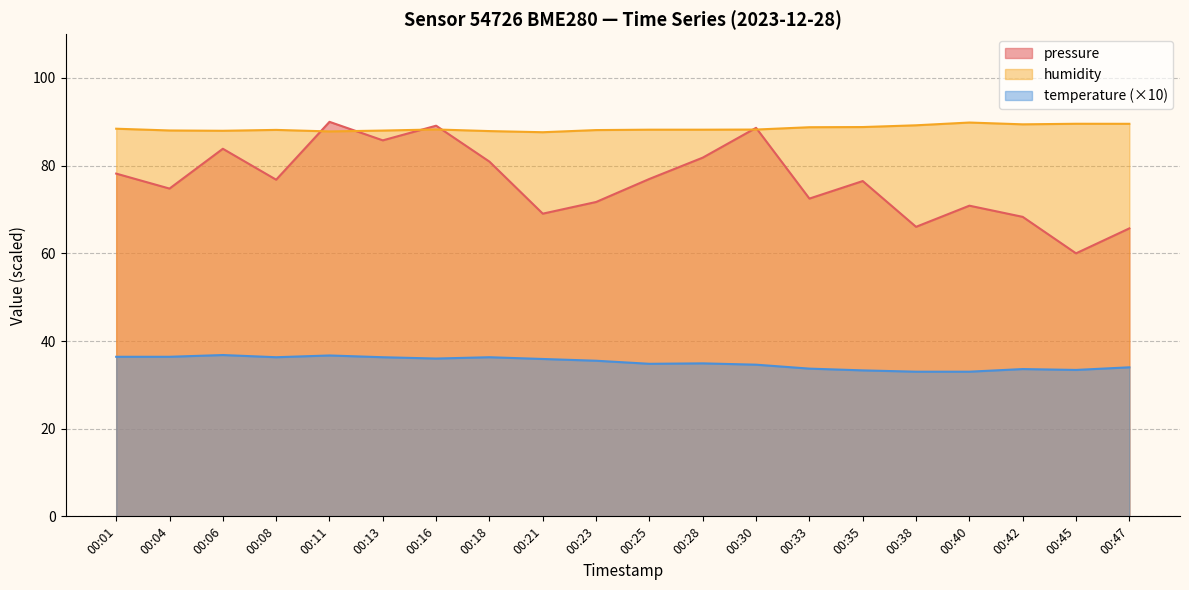

At which category does the chart reach its peak across all series?

00:11